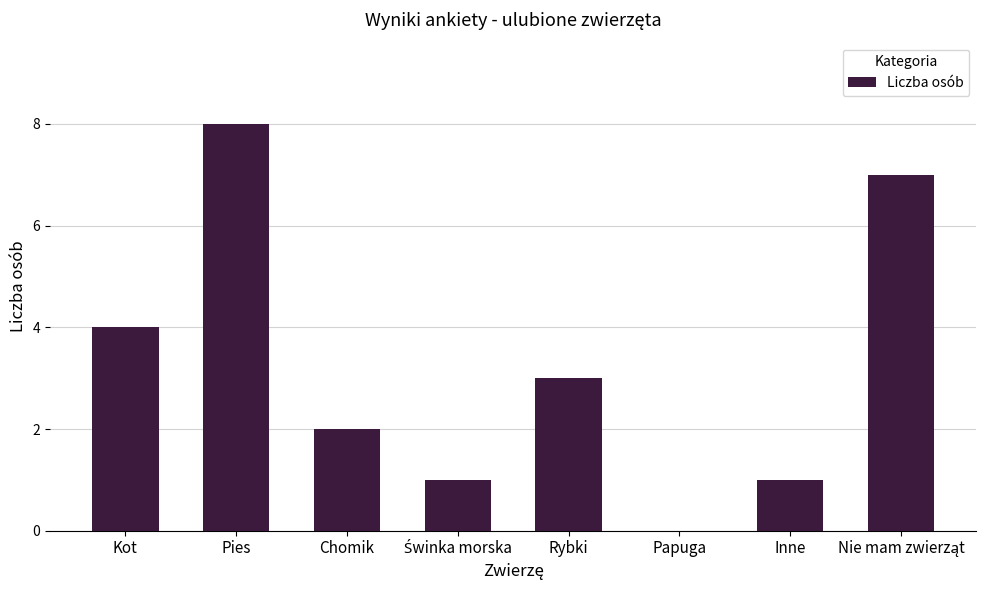

Where does the data first go above 3?

Kot